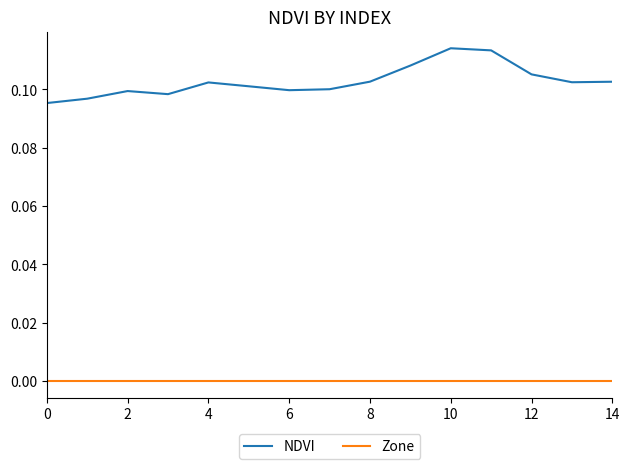

Rank the series by their maximum value, from highest to lowest.

NDVI, Zone